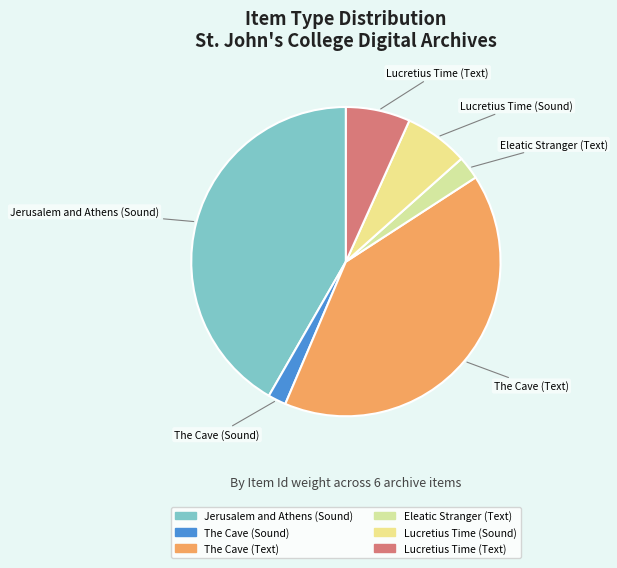

Is the sum of Lucretius Time (Sound) and Jerusalem and Athens (Sound) greater than half?

No